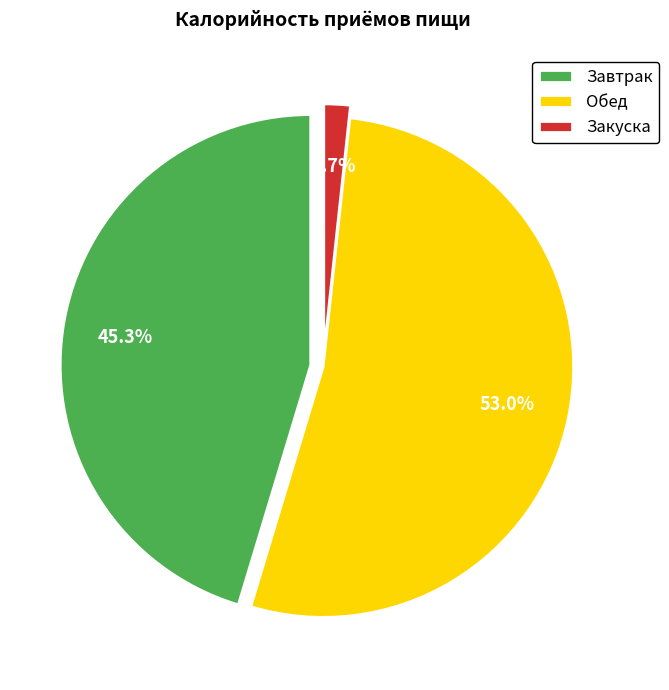

What is the change in value from Завтрак to Обед?

+107.2